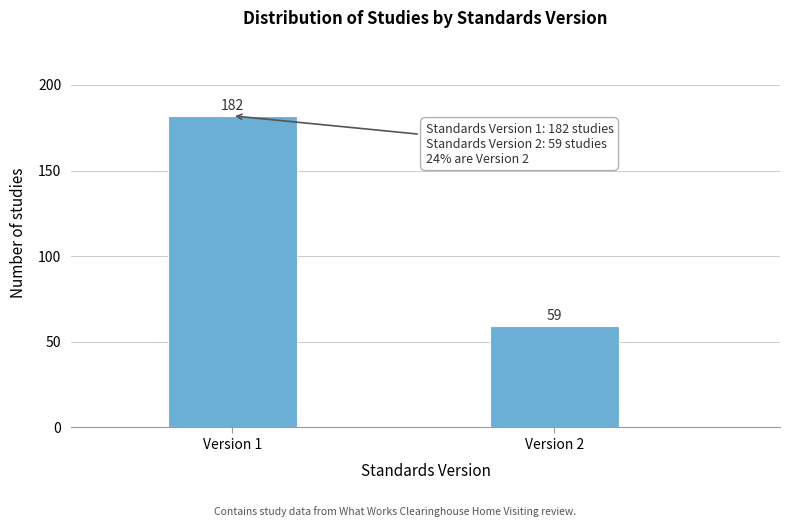

Reading left to right, what are all the values shown in this chart?

182	59